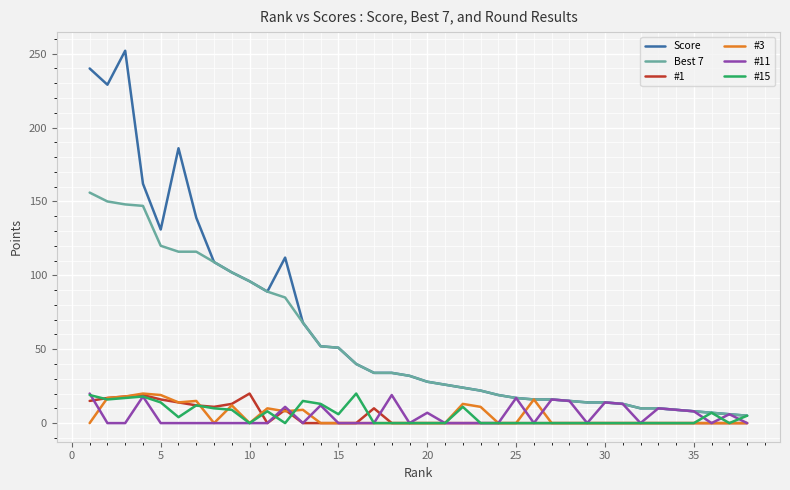

Which series has the largest range (max minus min)?

Score